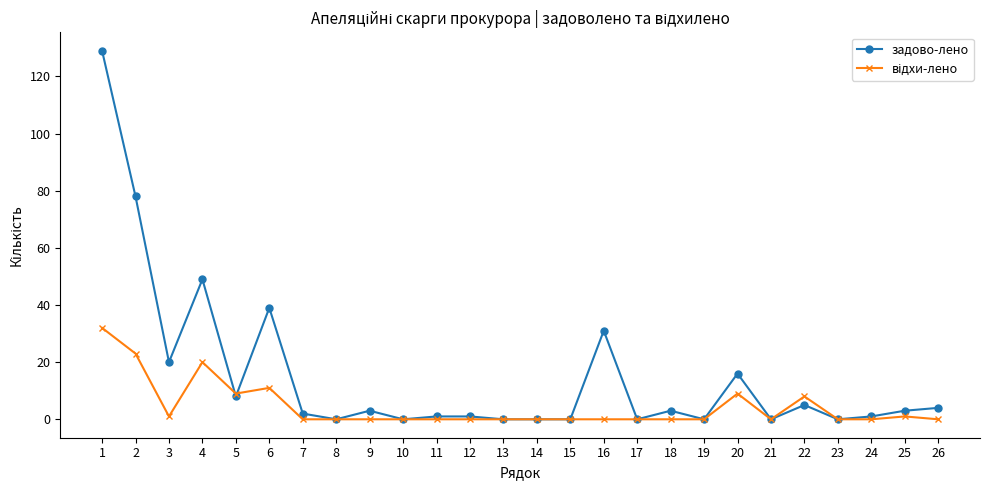

Is it true that задово-лено equals 3 at 18?

True